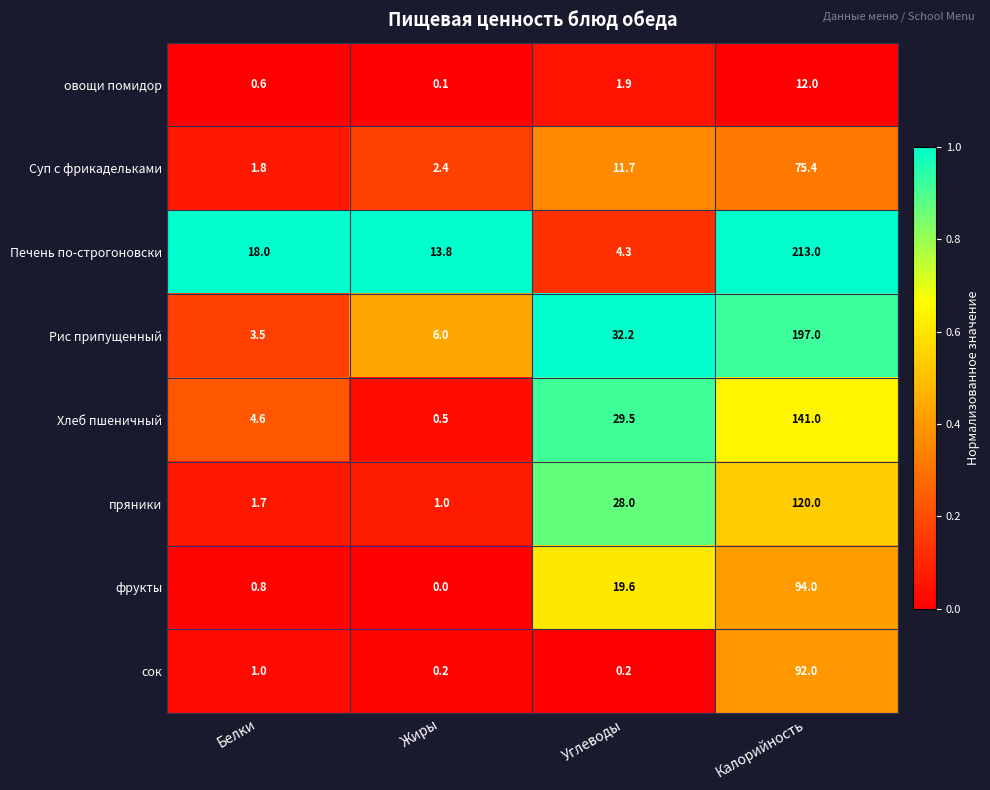

At which category does the chart reach its minimum across all series?

Жиры